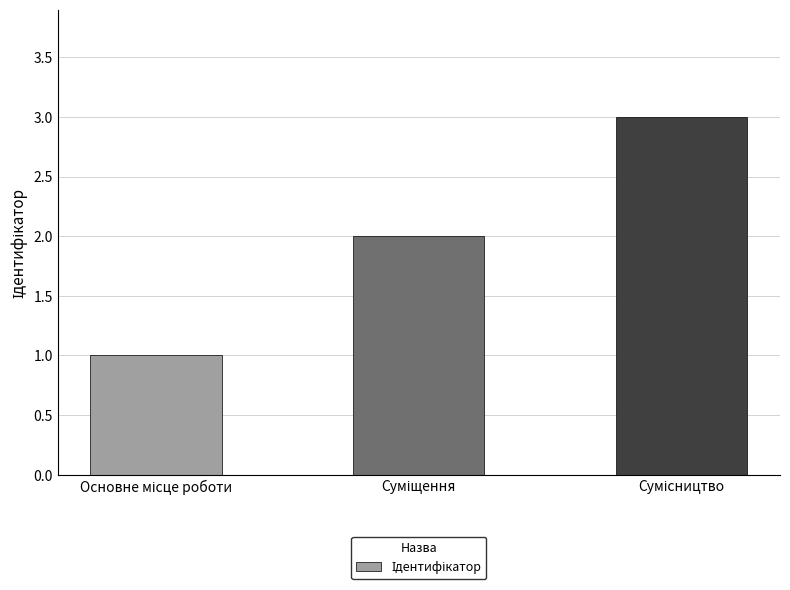

What is the average value?

2